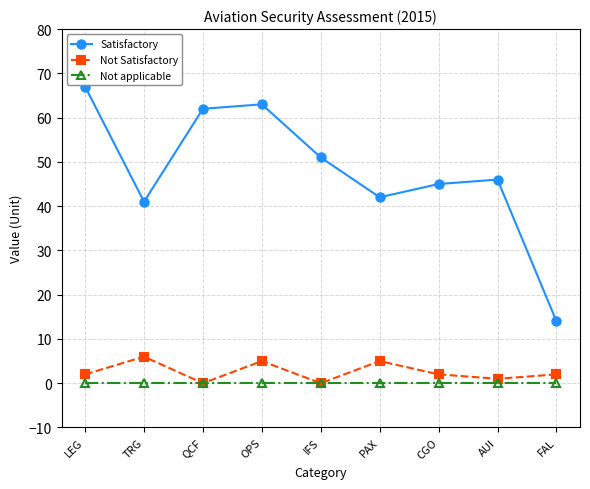

Where is the first local minimum for Satisfactory?

TRG